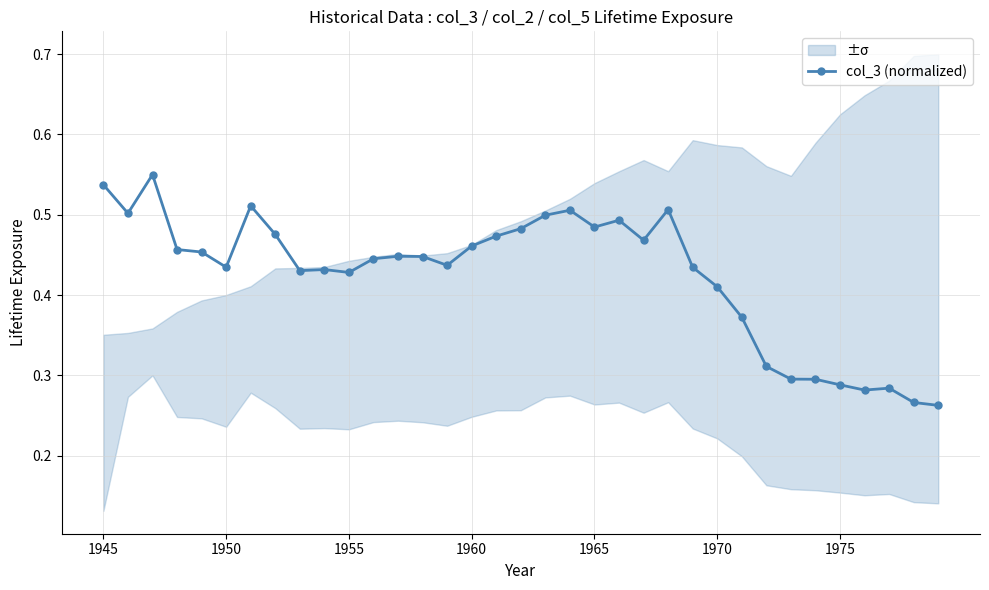

What is the sum of all values?

14.9